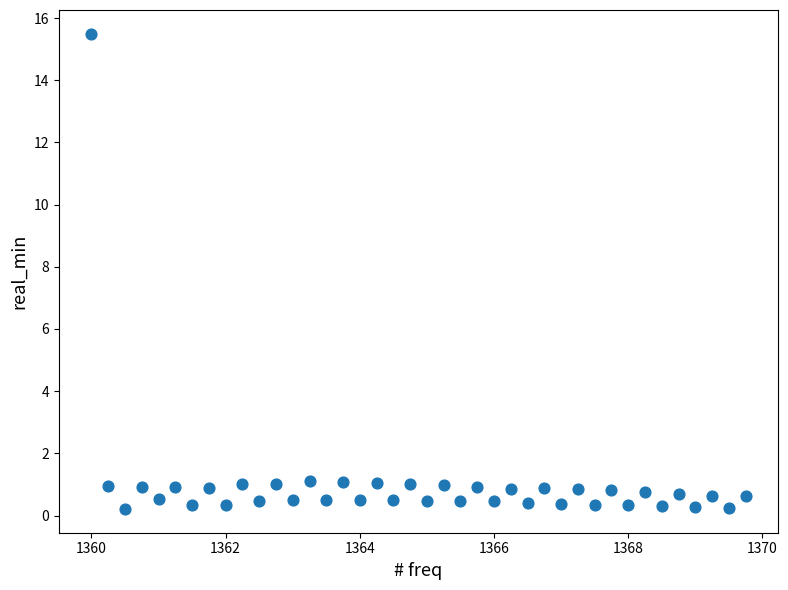

What is the range of X values (max minus min)?

9.8